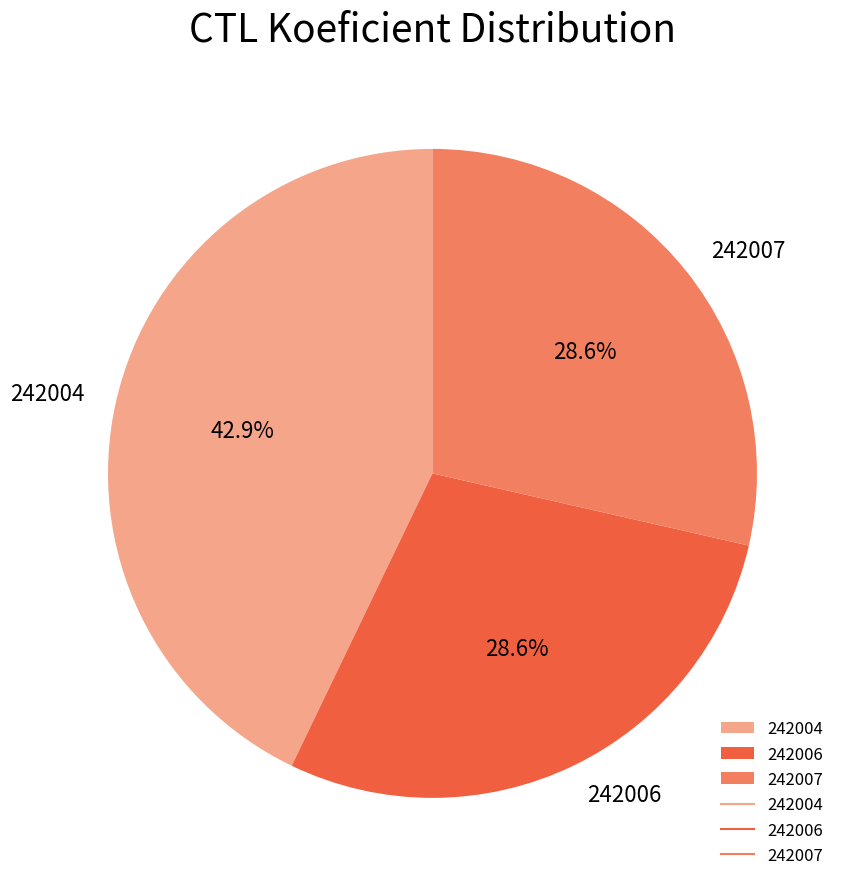

Is there any slice that represents more than half of the pie?

No